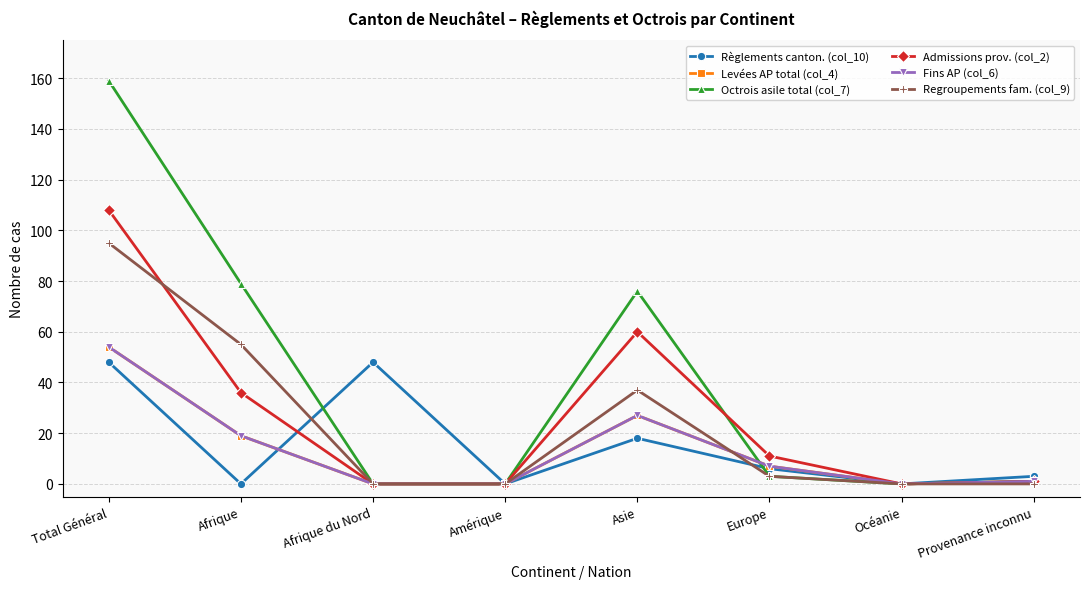

Reading right to left, transcribe all the data shown in this chart.

Règlements canton. (col_10): Provenance inconnu=3	Océanie=0	Europe=6	Asie=18	Amérique=0	Afrique du Nord=48	Afrique=0	Total Général=48
Levées AP total (col_4): Provenance inconnu=1	Océanie=0	Europe=7	Asie=27	Amérique=0	Afrique du Nord=0	Afrique=19	Total Général=54
Octrois asile total (col_7): Provenance inconnu=1	Océanie=0	Europe=3	Asie=76	Amérique=0	Afrique du Nord=0	Afrique=79	Total Général=159
Admissions prov. (col_2): Provenance inconnu=1	Océanie=0	Europe=11	Asie=60	Amérique=0	Afrique du Nord=0	Afrique=36	Total Général=108
Fins AP (col_6): Provenance inconnu=1	Océanie=0	Europe=7	Asie=27	Amérique=0	Afrique du Nord=0	Afrique=19	Total Général=54
Regroupements fam. (col_9): Provenance inconnu=0	Océanie=0	Europe=3	Asie=37	Amérique=0	Afrique du Nord=0	Afrique=55	Total Général=95